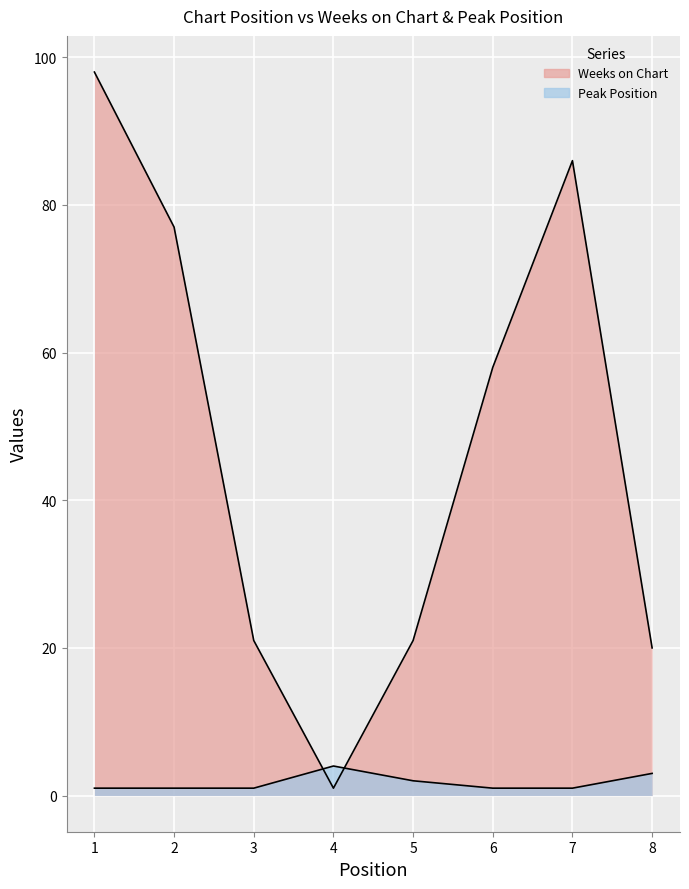

Which has a higher value, 3 or 1?

1